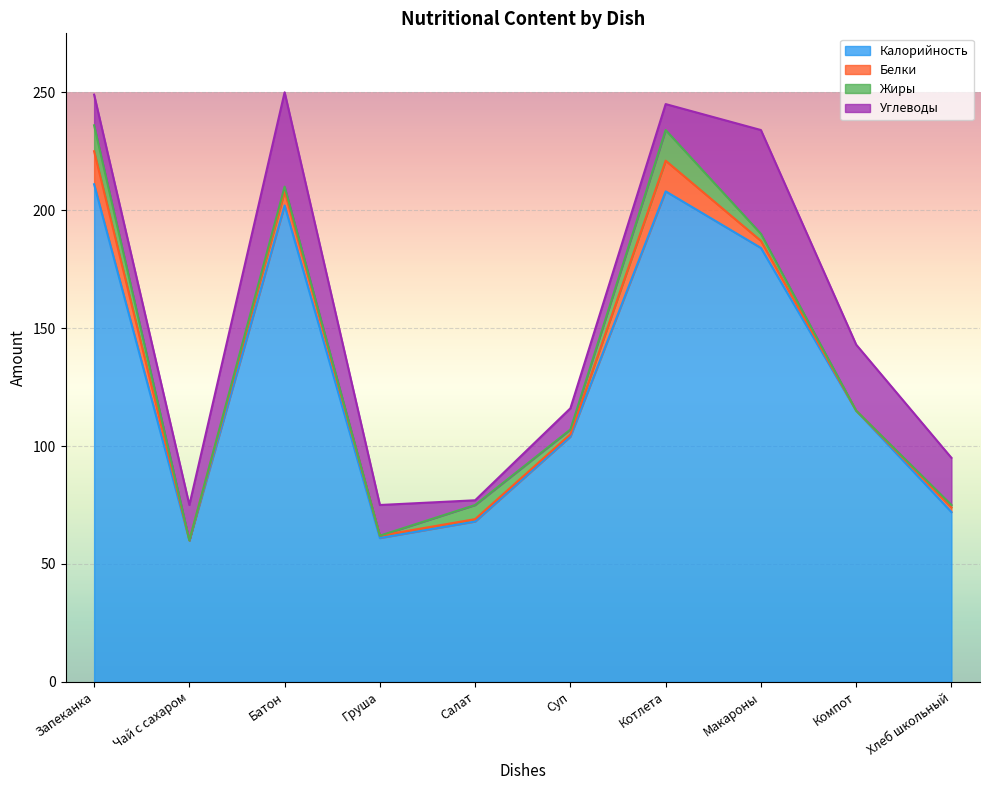

What is the spread (max minus min) of values at Котлета?

197